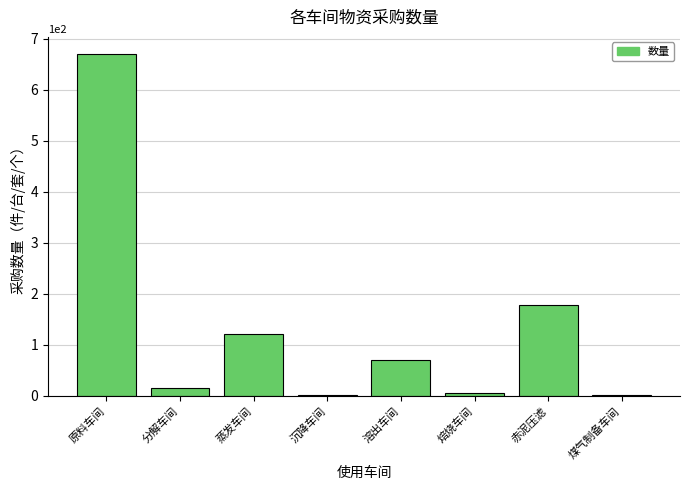

What is the change in value from 蒸发车间 to 沉降车间?

-120